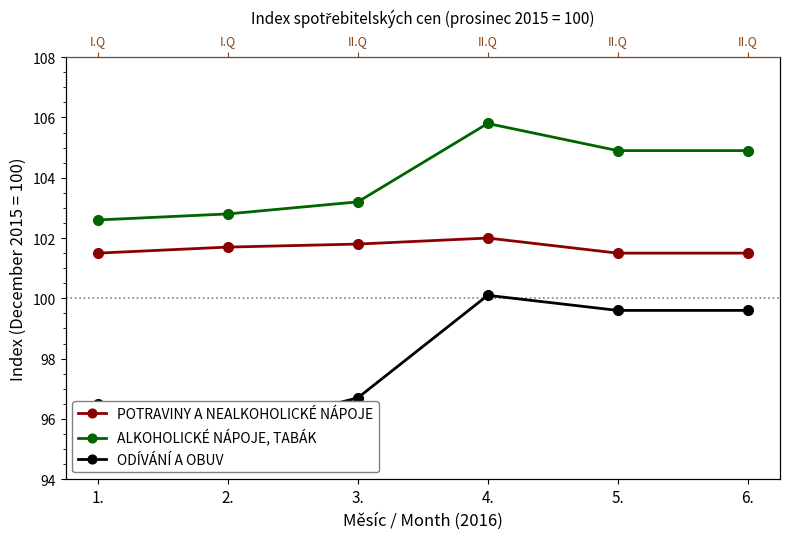

How many data points in ALKOHOLICKÉ NÁPOJE, TABÁK are above 104?

3